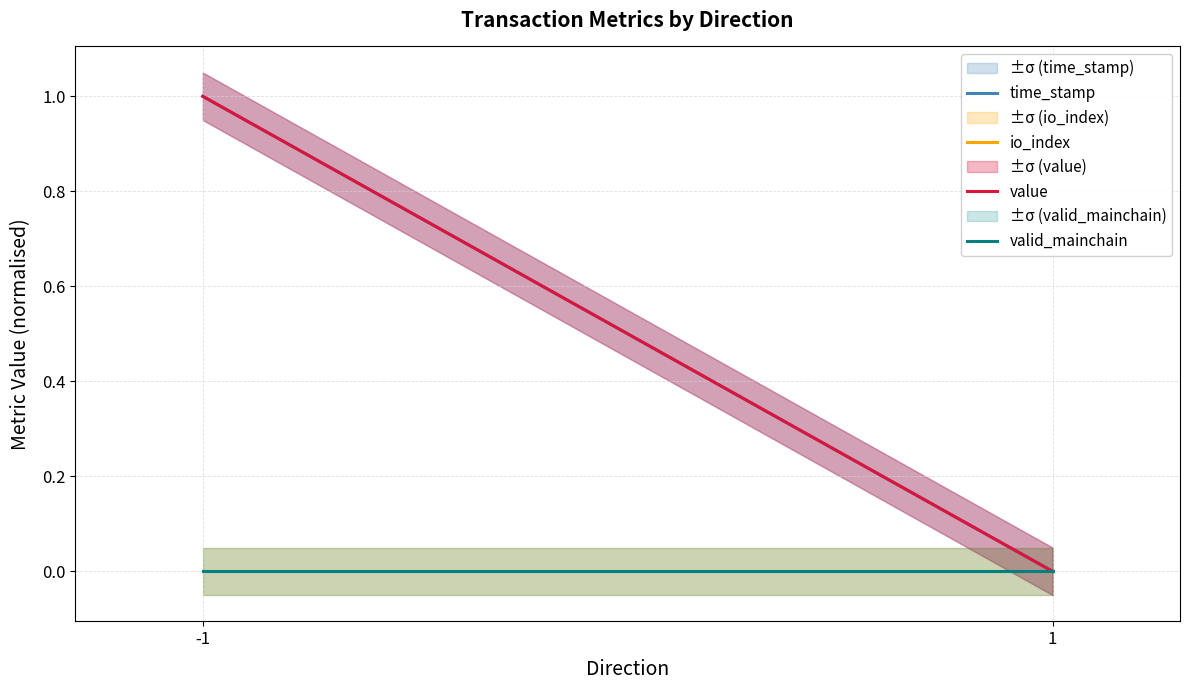

At which label does time_stamp reach its minimum?

1